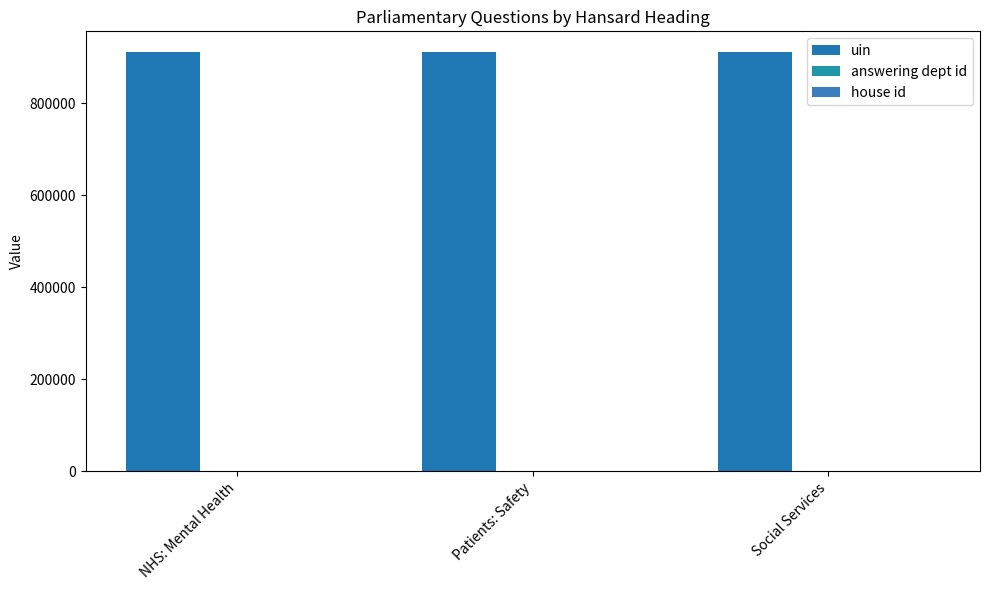

What is the sum of the answering dept id values at NHS: Mental Health and Social Services?

34